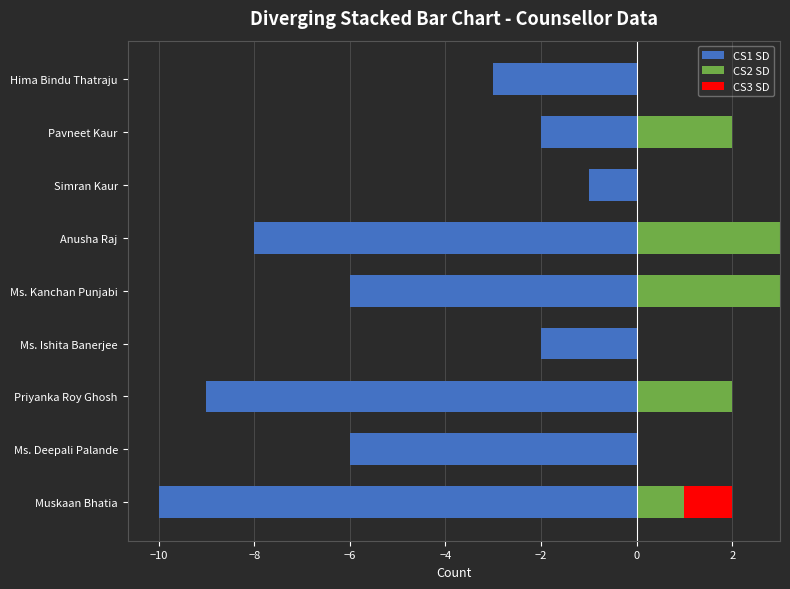

Which series has the widest spread of values?

CS1 SD